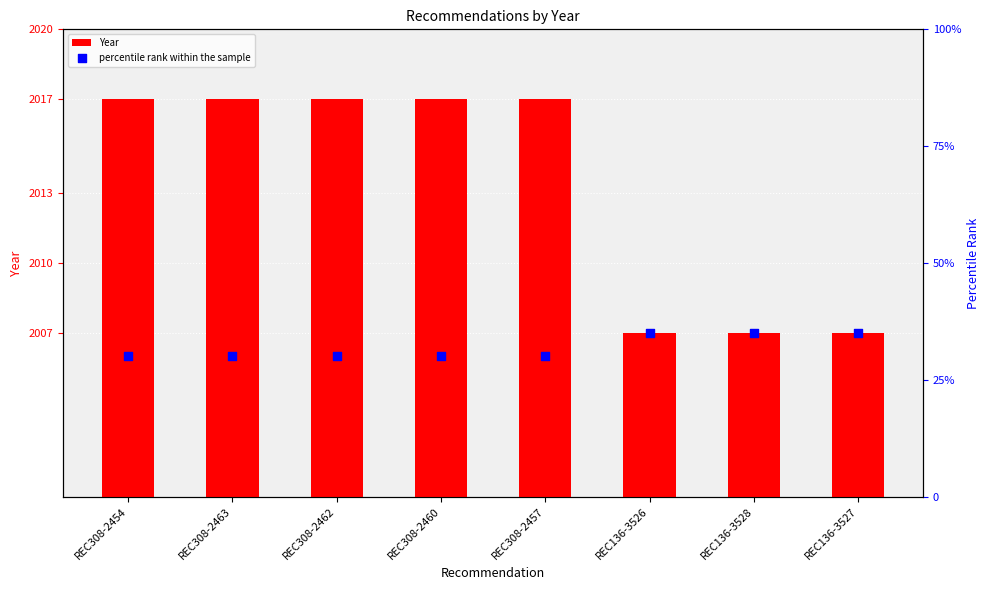

Which series has the largest Y range (max minus min)?

Year